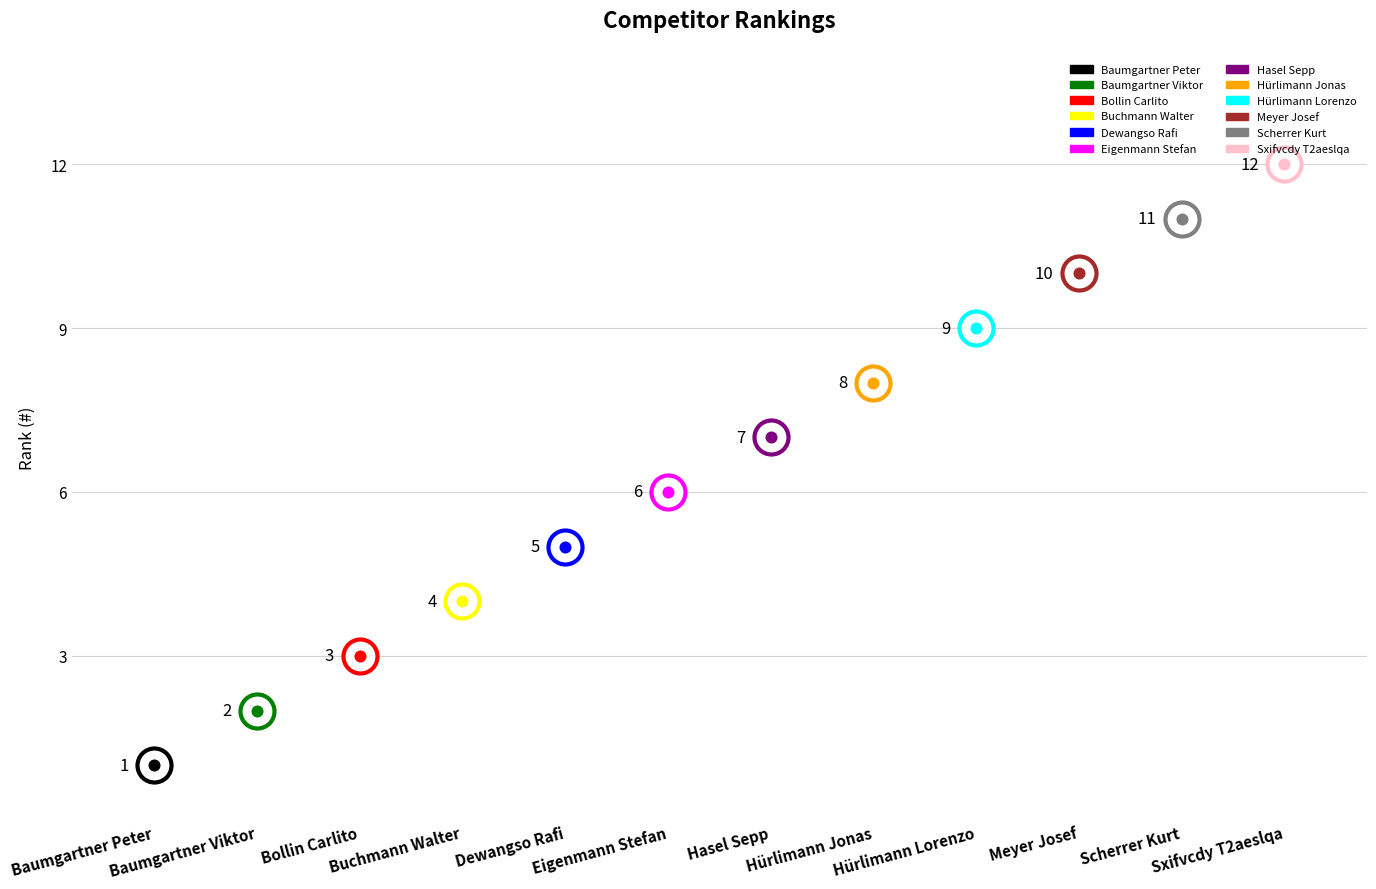

What is the ratio of the value at Dewangso Rafi to the value at Bollin Carlito?

1.7